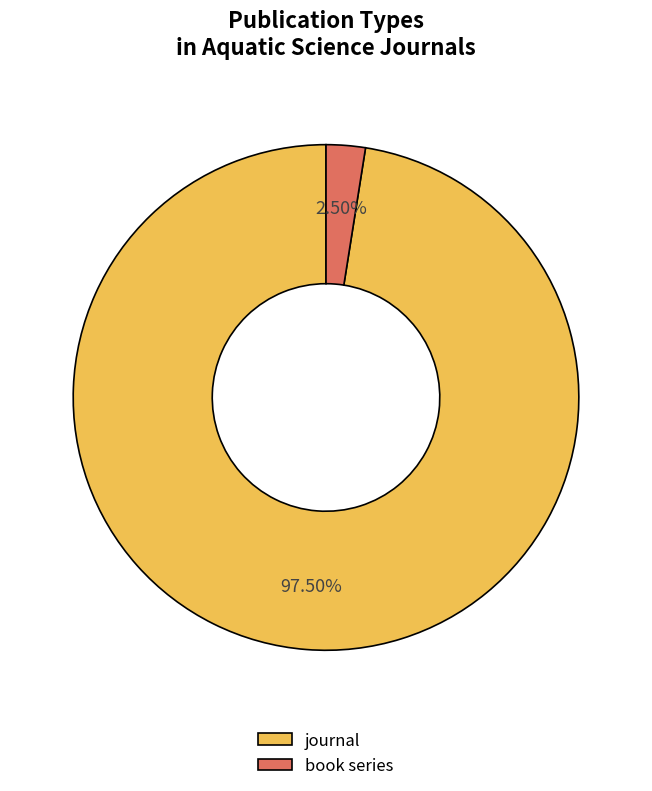

Is the sum of book series and journal greater than half?

Yes